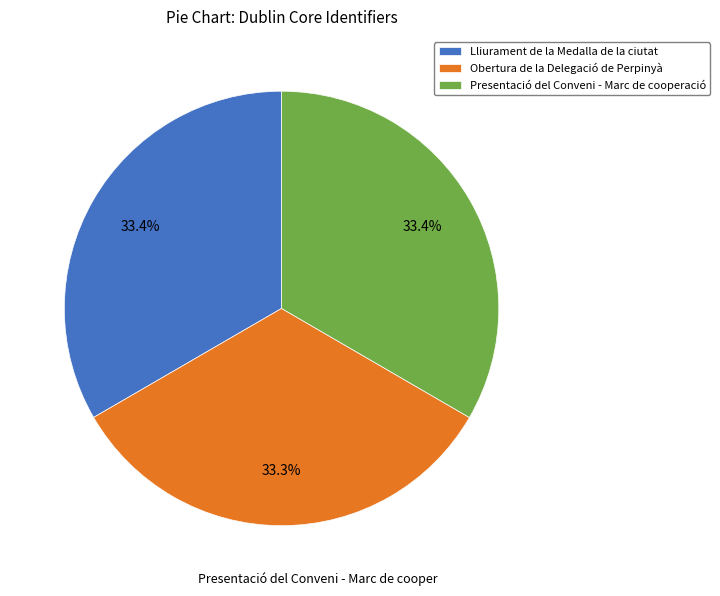

Approximately how many times larger is the value at Lliurament de la Medalla de la ciutat compared to Presentació del Conveni - Marc de cooperació?

1.0